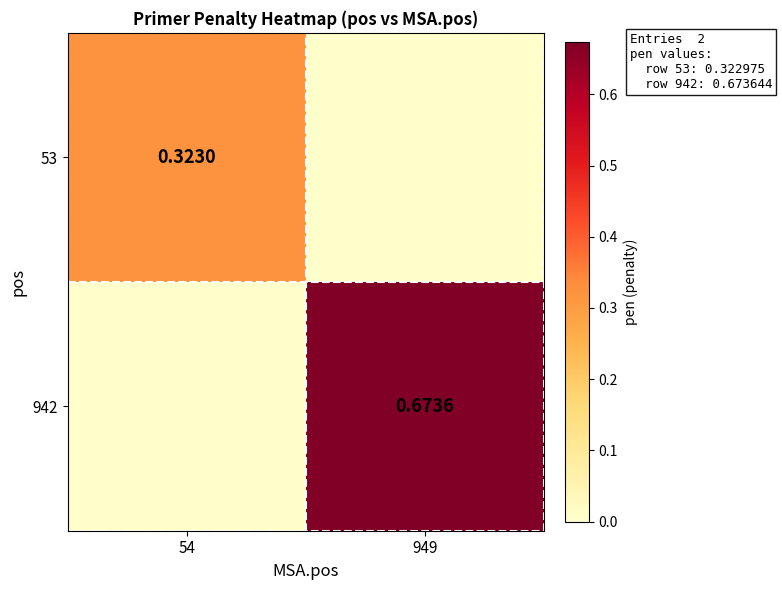

Is the value of 53 at 54 greater than the value of 942 at 949?

No